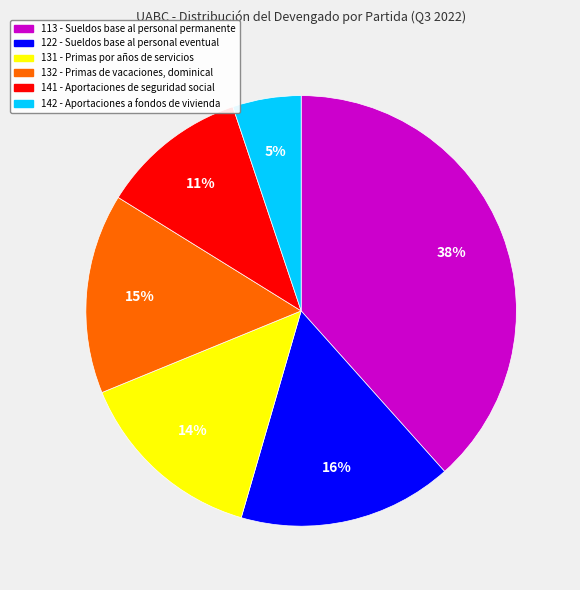

What is the largest slice in the pie chart?

113 - Sueldos base al personal permanente